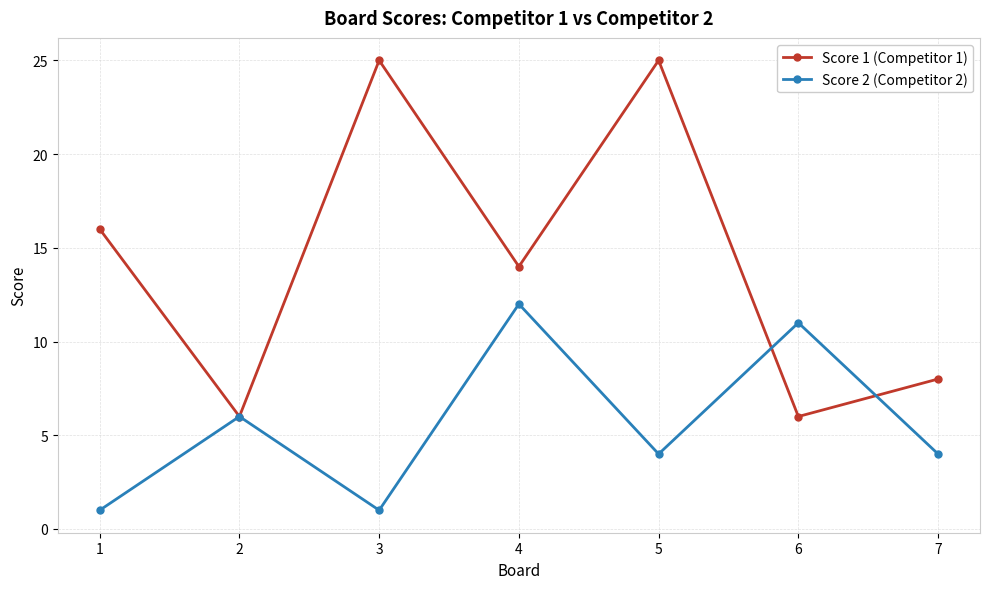

At which label does Score 2 (Competitor 2) reach its peak?

4